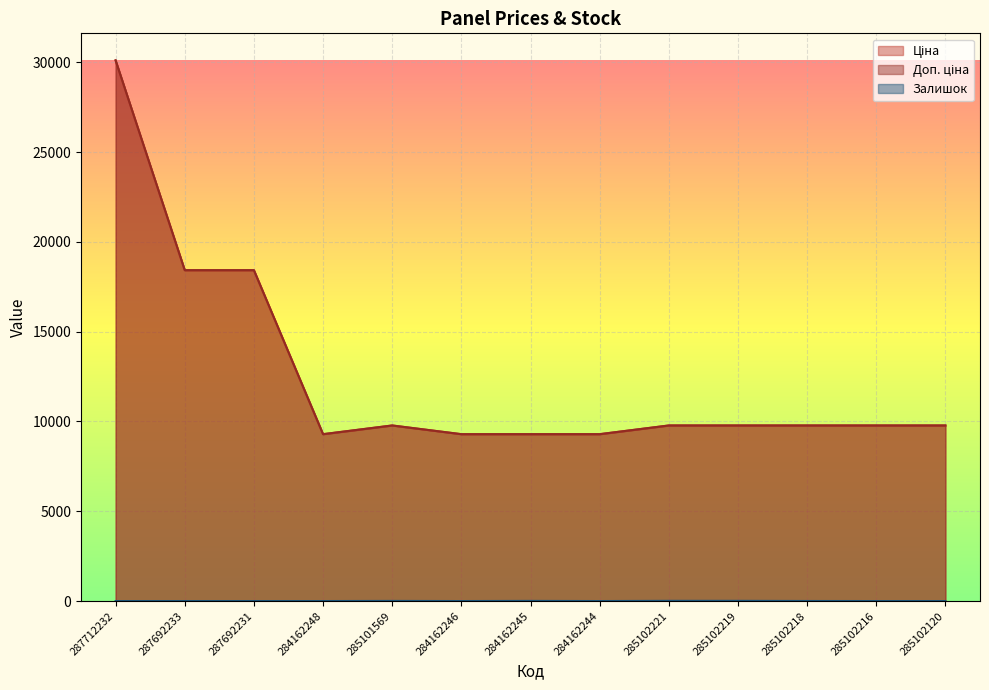

At which category does the chart reach its peak across all series?

287712232